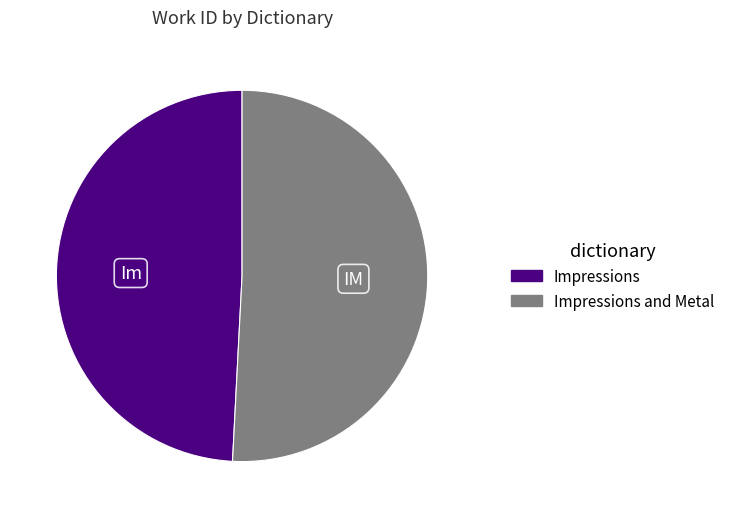

Count the number of slices in the pie.

2